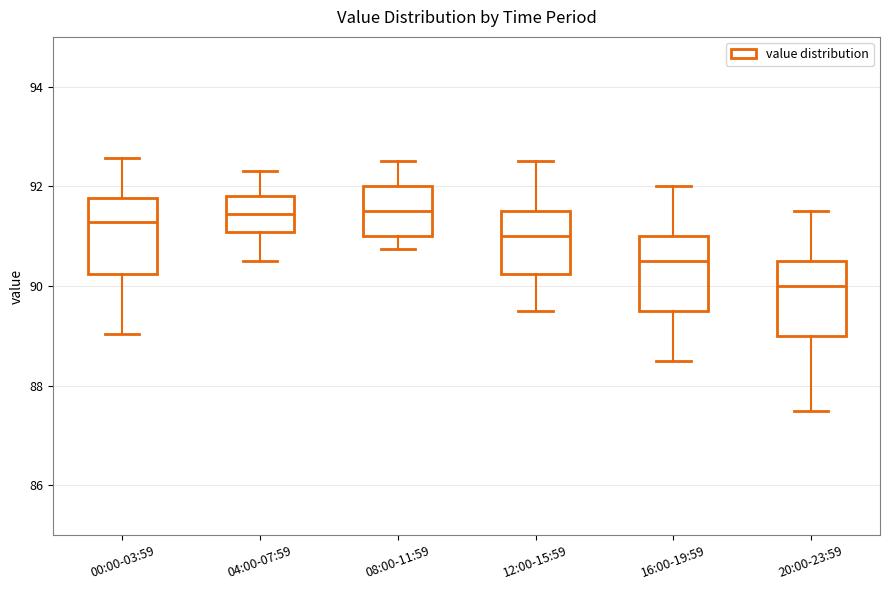

Where is the lower edge of the box for 12:00-15:59 on the y-axis? The values are not printed on the chart, so give them approximately, as read against the axis.

90.2